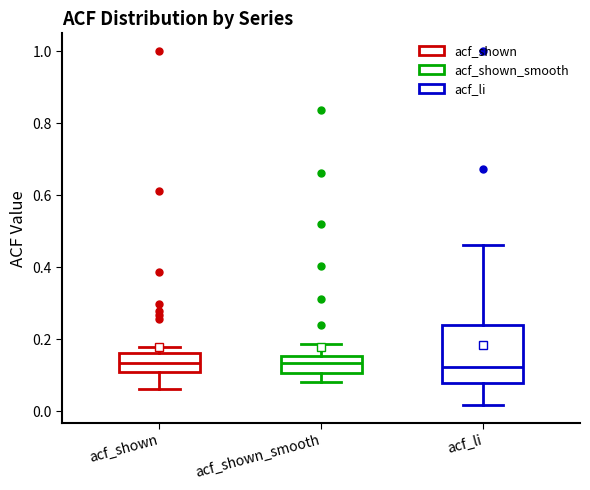

Comparing the boxes themselves (not the whiskers), which one is the tallest?

acf_li